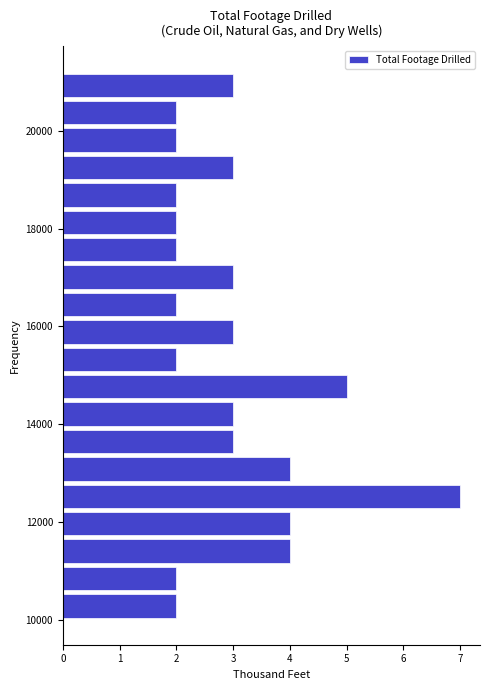

Read against the y-axis, roughly where is the centre of the longest bar?

12600